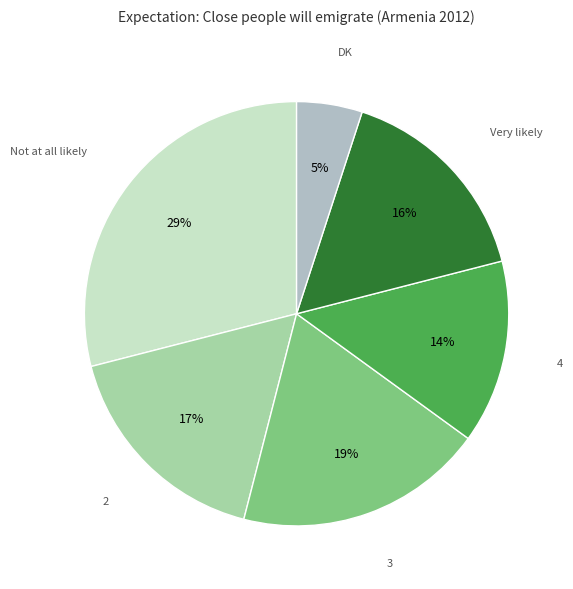

Does any single category account for the majority?

No